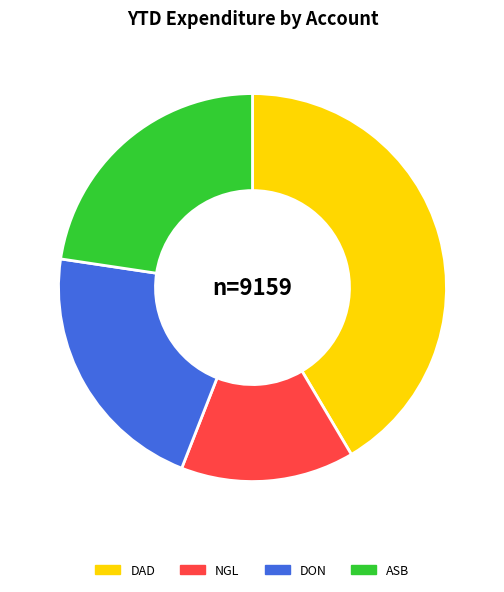

Which category has the smallest portion of the pie?

NGL